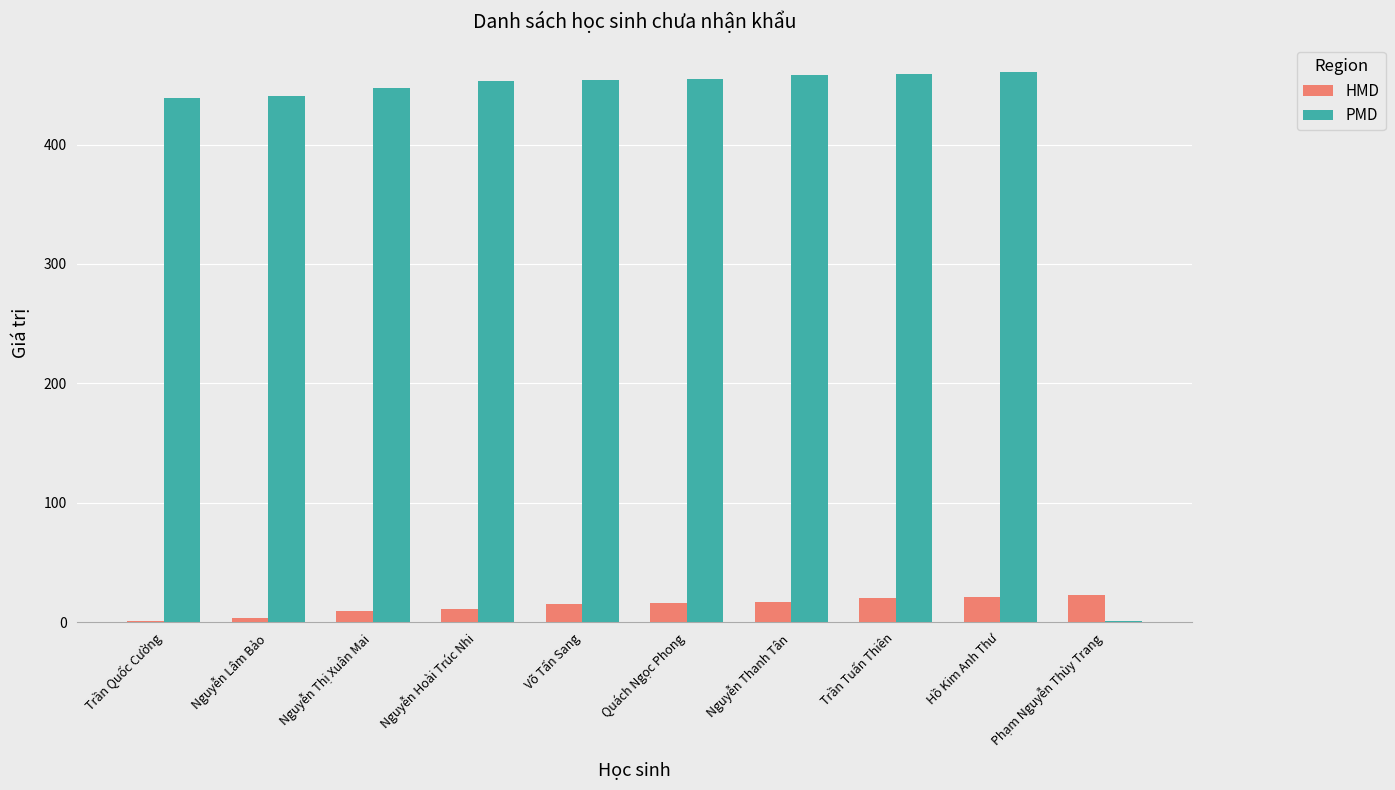

The value of PMD at Quách Ngọc Phong is 455. True or false?

True